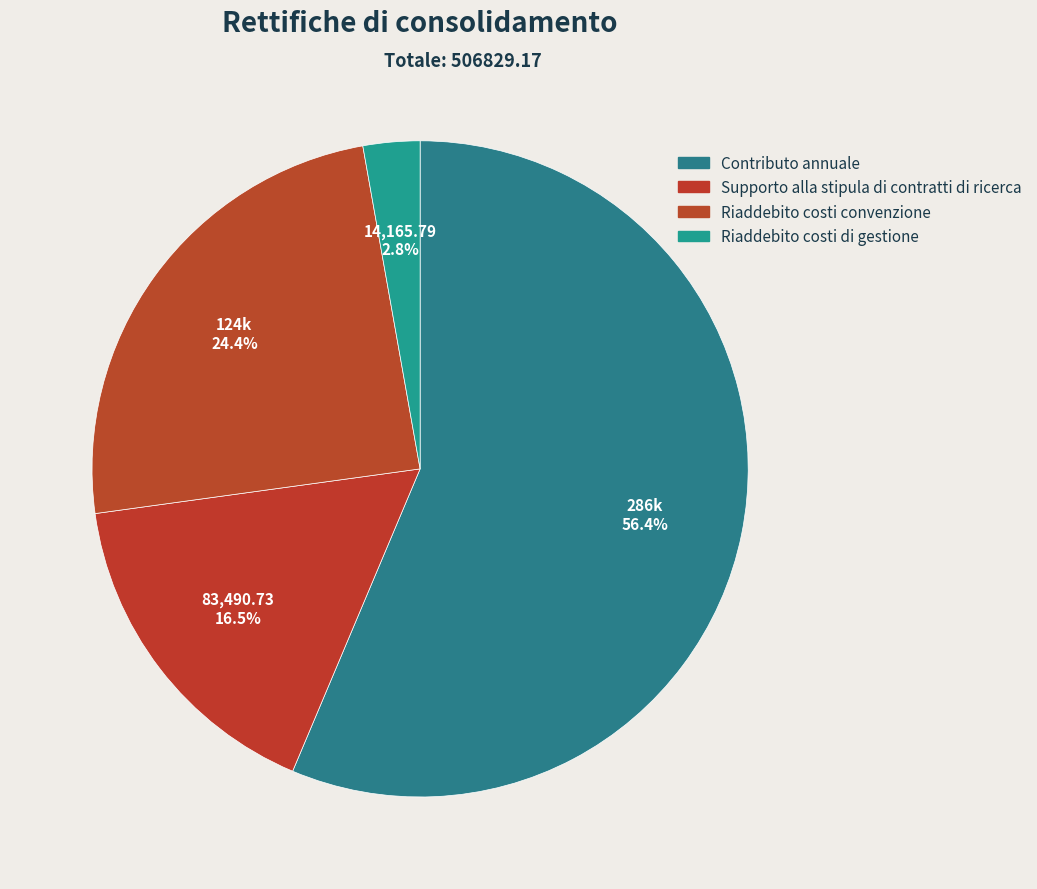

Count the number of slices in the pie.

4